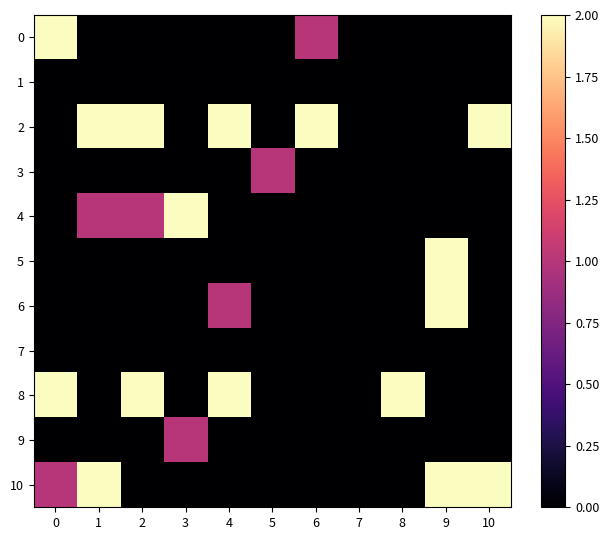

Which series has the largest total across all categories?

2